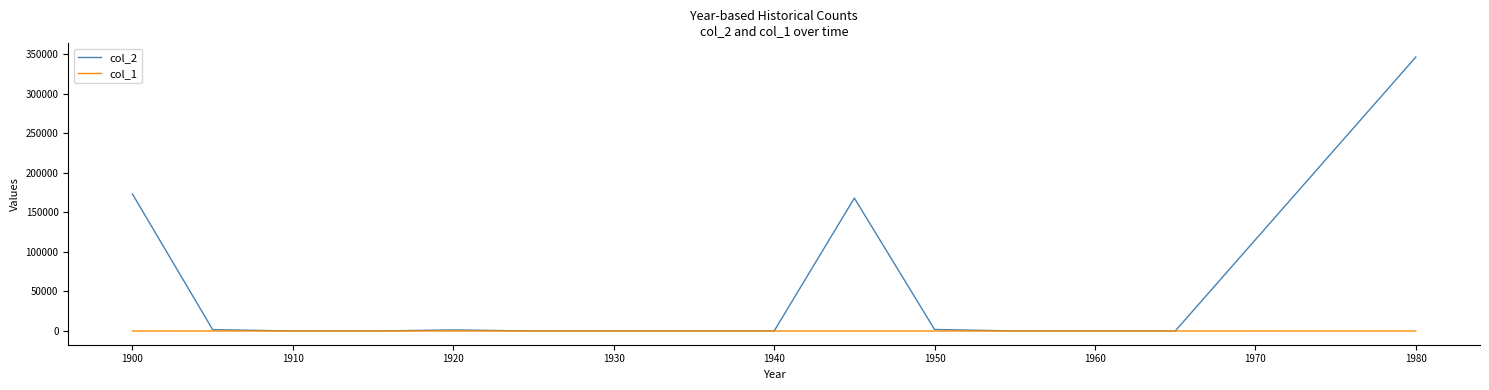

Rank the series by their average value, from lowest to highest.

col_1, col_2